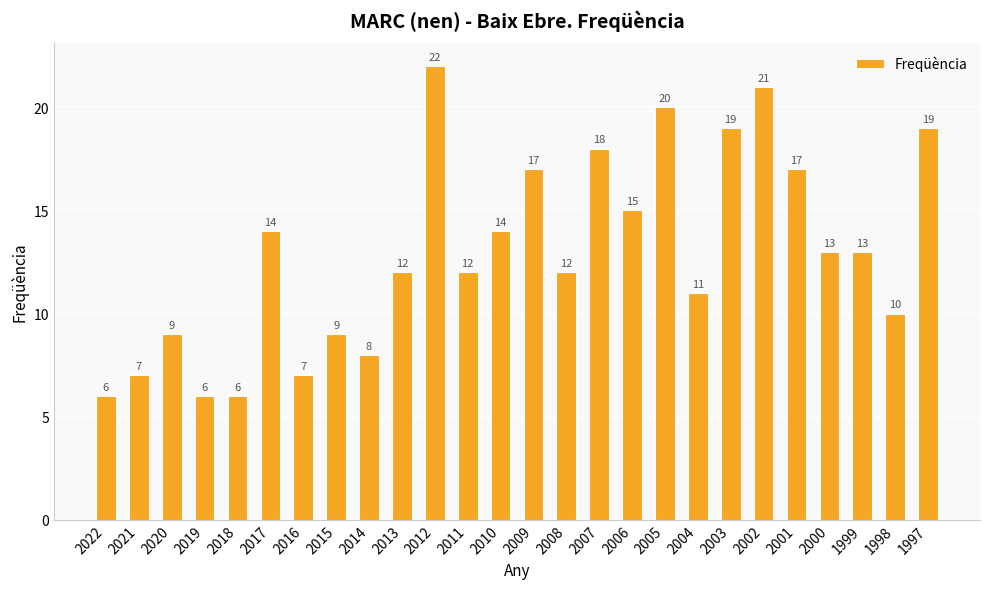

Which label corresponds to the largest value in the chart?

2012